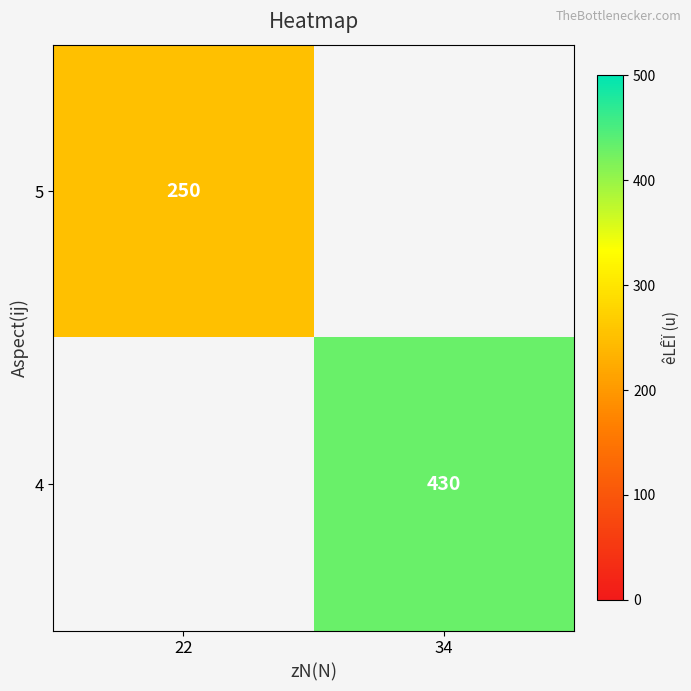

What is the greatest value displayed?

430.0